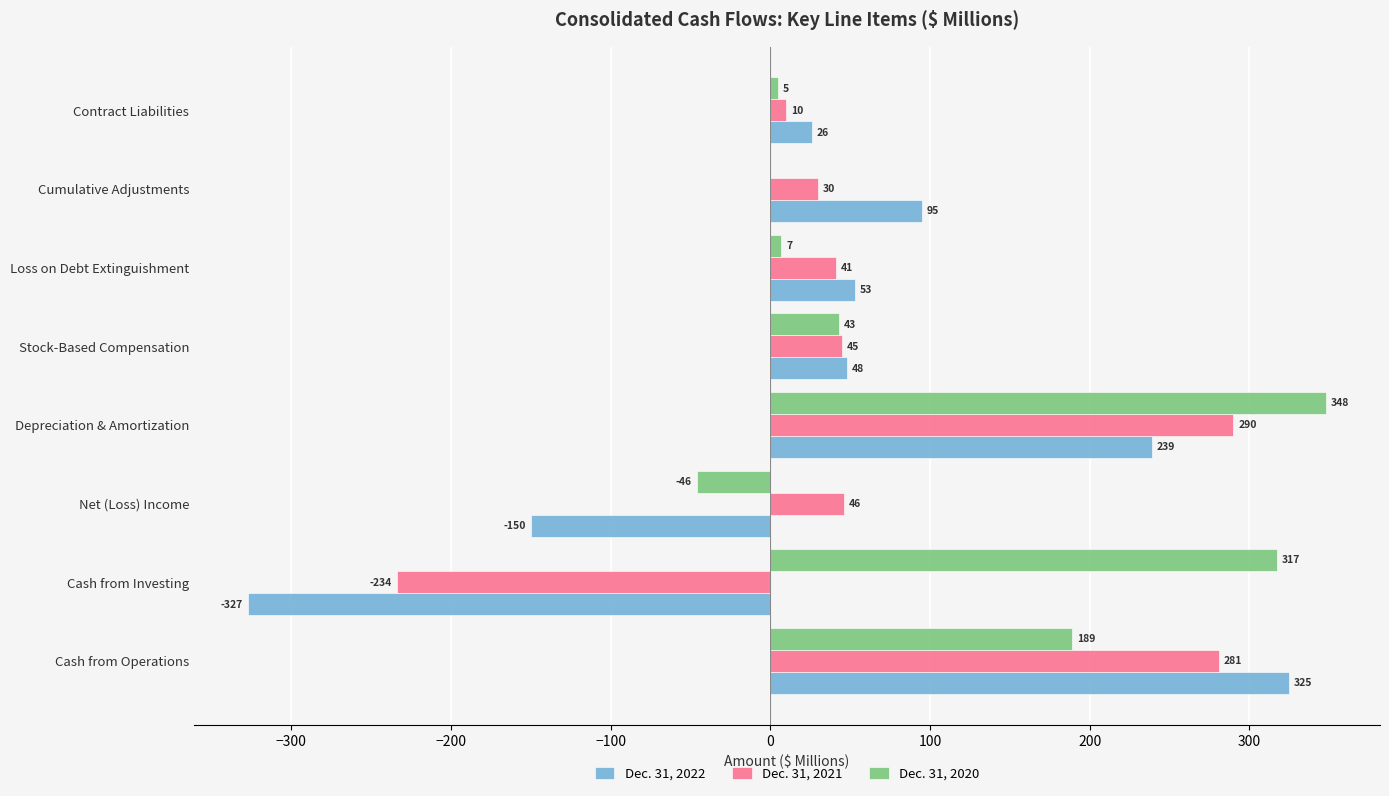

The Dec. 31, 2020 series shows 43 at Stock-Based Compensation. True or false?

True